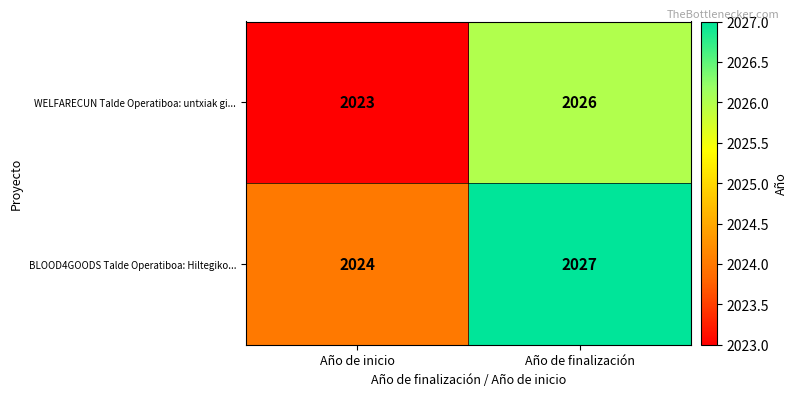

What is the smallest value displayed?

2023